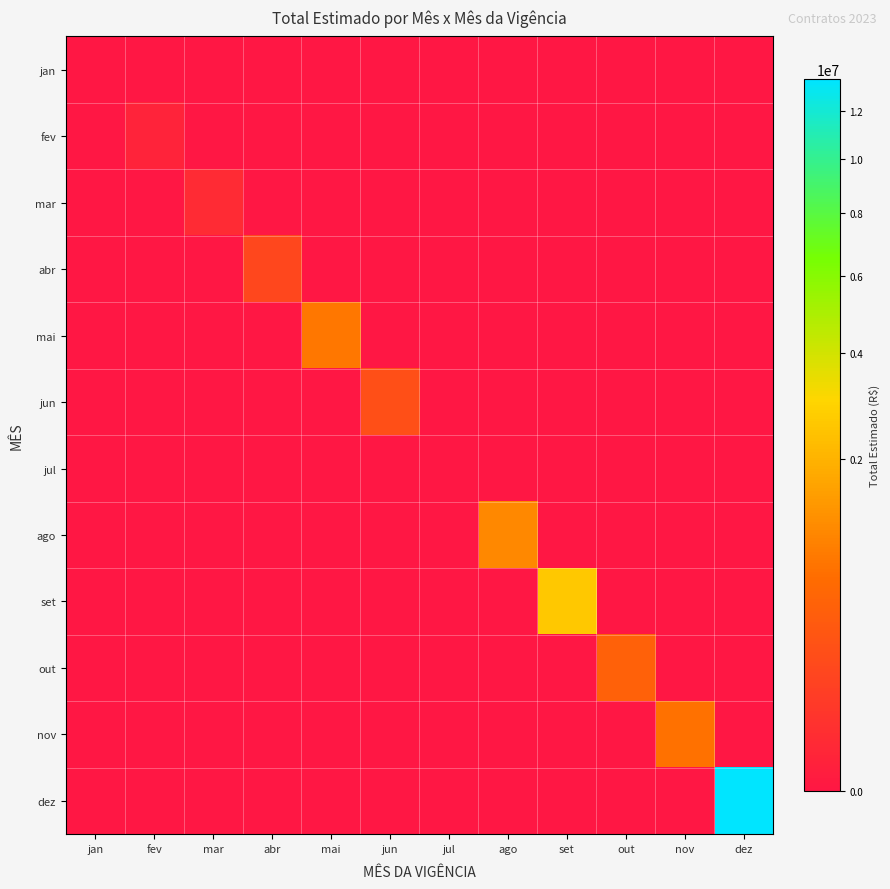

At which category is the sum across all series the highest?

dez